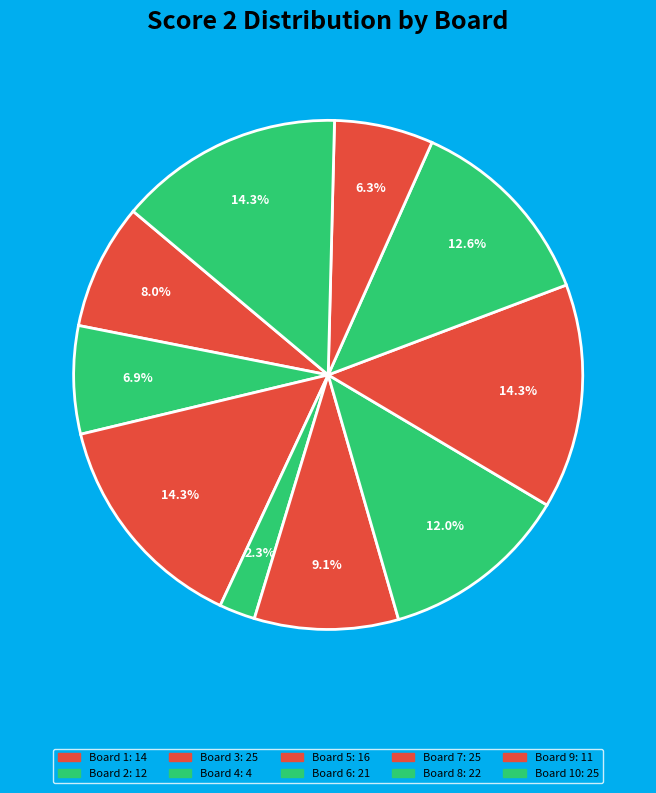

How many slices are in this pie chart?

10